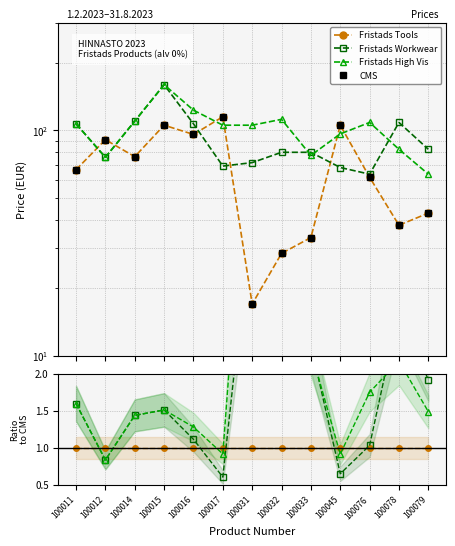

Where do Fristads High Vis and Fristads Workwear first cross each other?

100032 and 100033